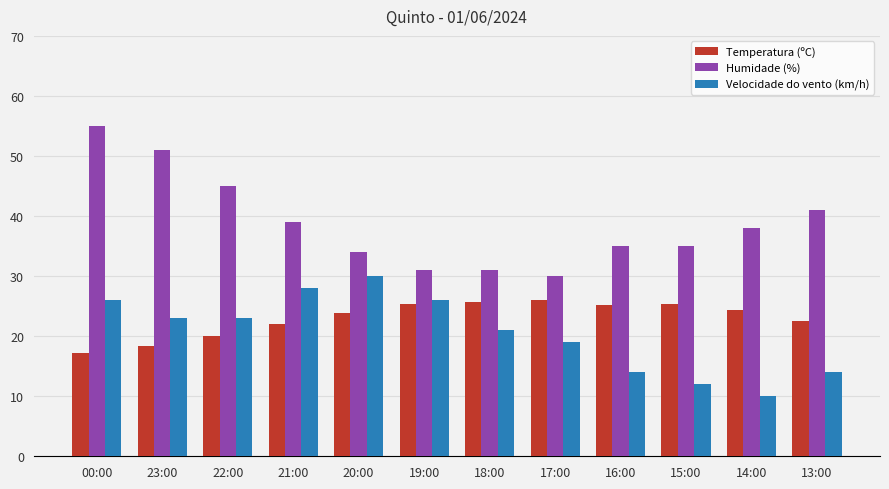

What are all the series names shown in the legend?

Temperatura (ºC), Humidade (%), Velocidade do vento (km/h)